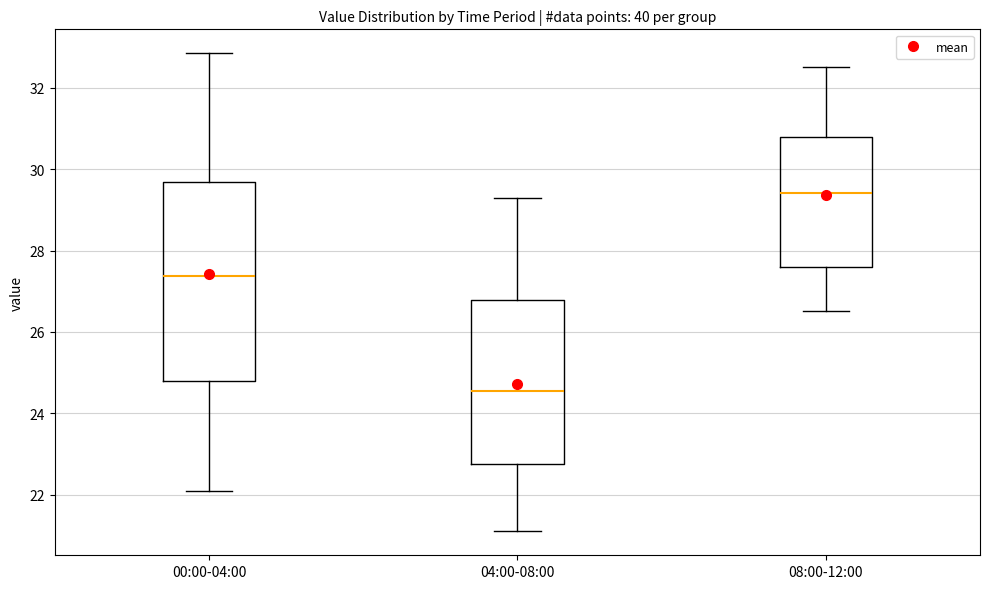

Where is the upper edge of the box for 00:00-04:00 on the y-axis? The values are not printed on the chart, so give them approximately, as read against the axis.

29.6